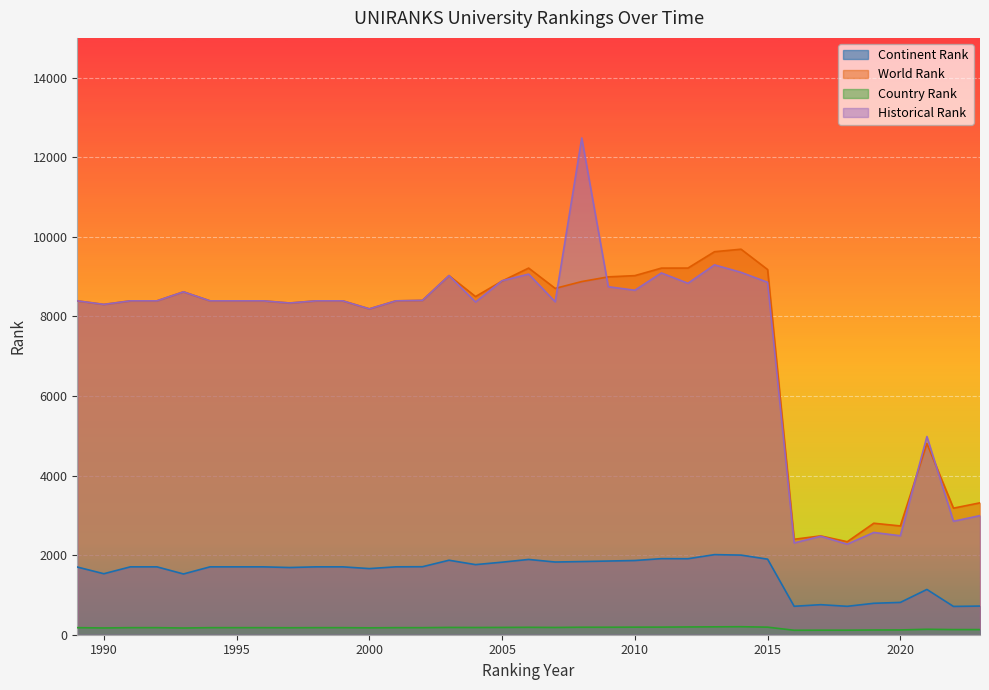

The value of historical rank at 2002 is 8403.0. True or false?

True